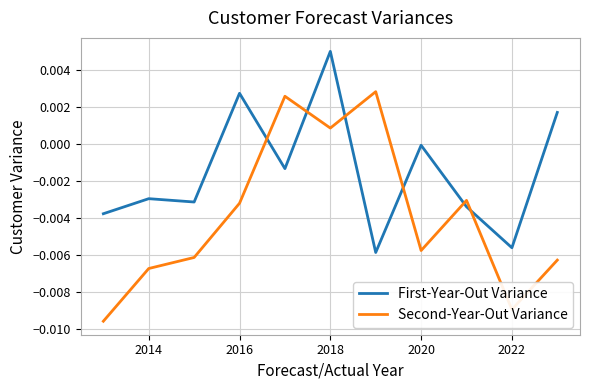

Does the chart have visible grid lines?

Yes